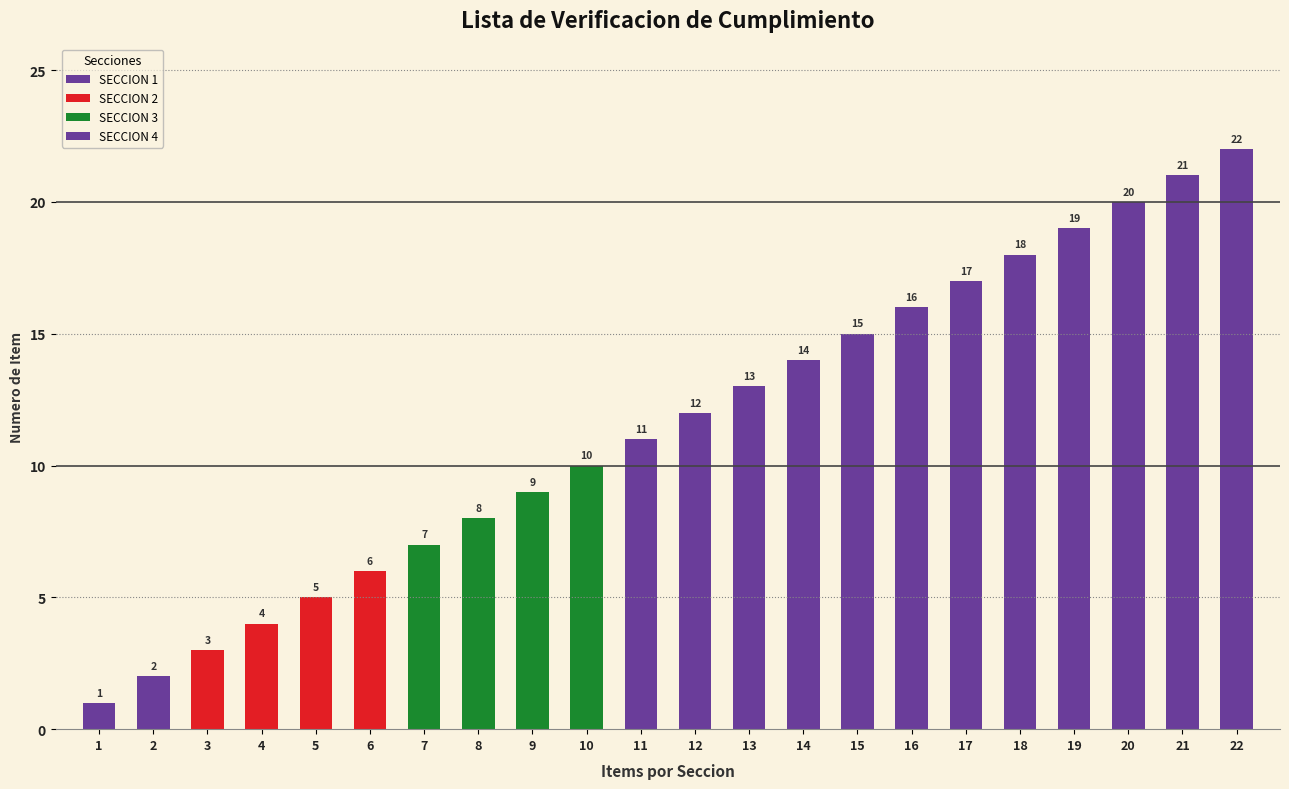

Which category has the lowest value across all series?

1